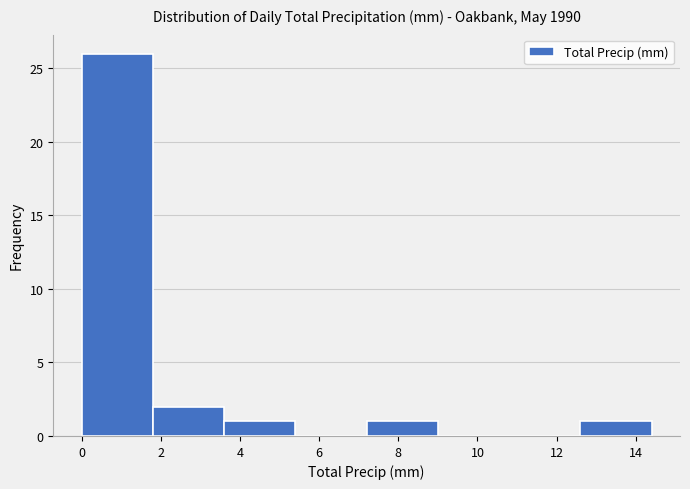

How tall is the bar that spans 0.0 to 1.8 on the x-axis? The values are not printed on the chart, so give them approximately, as read against the axis.

26